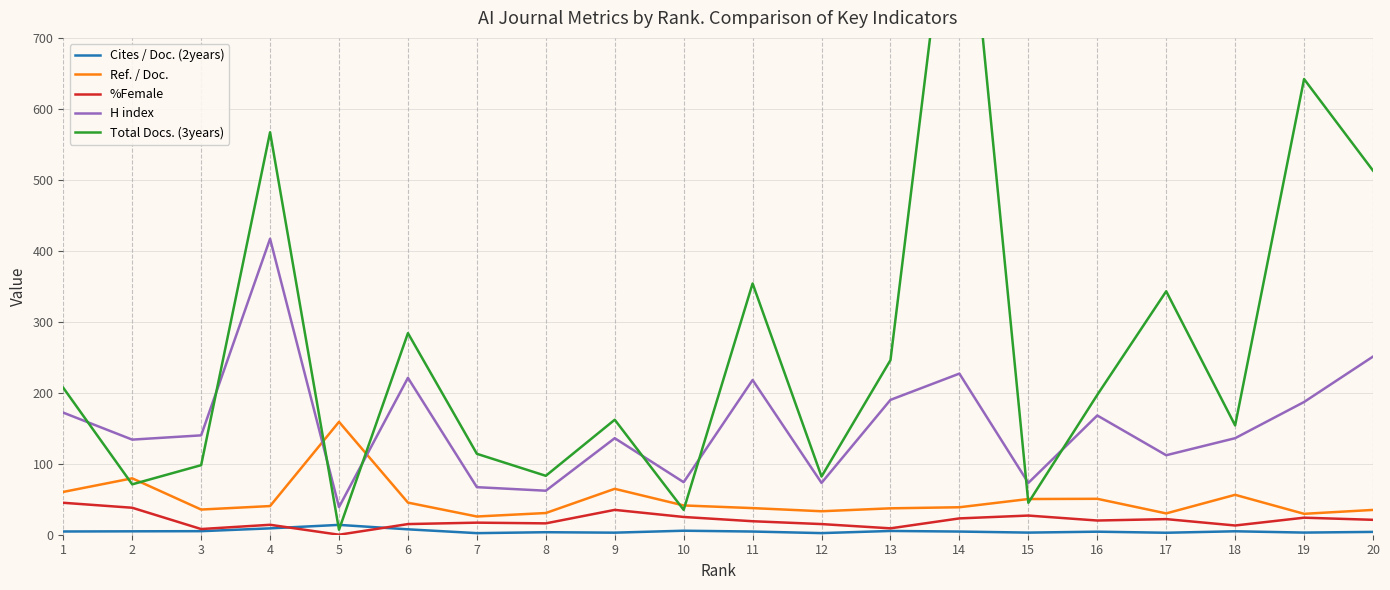

At which category is the sum across all series the highest?

14